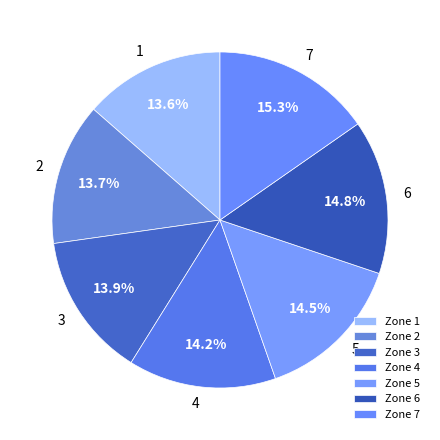

Which category has the smallest portion of the pie?

1